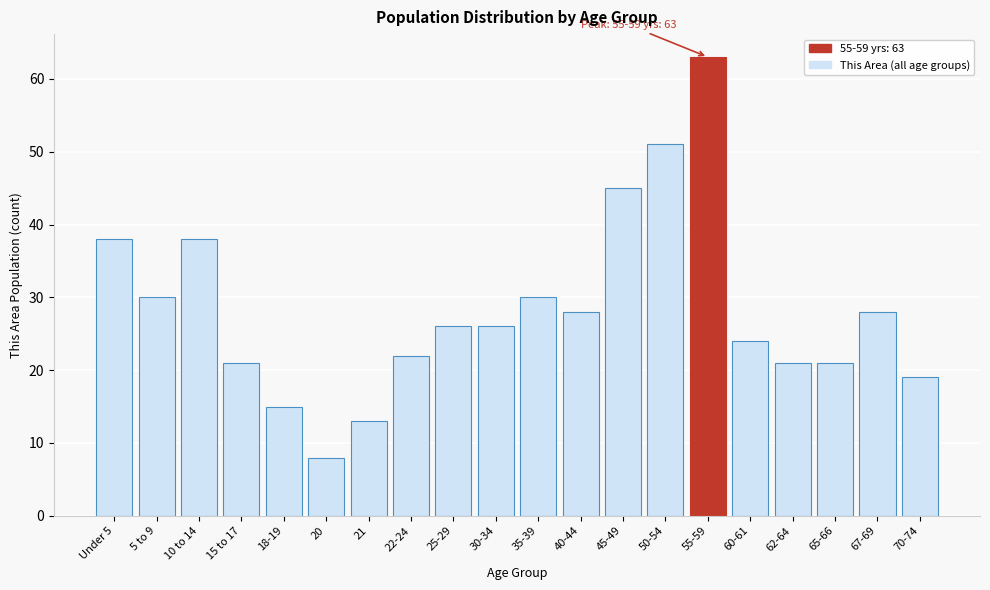

Reading right to left, what are all the values shown in this chart?

19	28	21	21	24	63	51	45	28	30	26	26	22	13	8	15	21	38	30	38